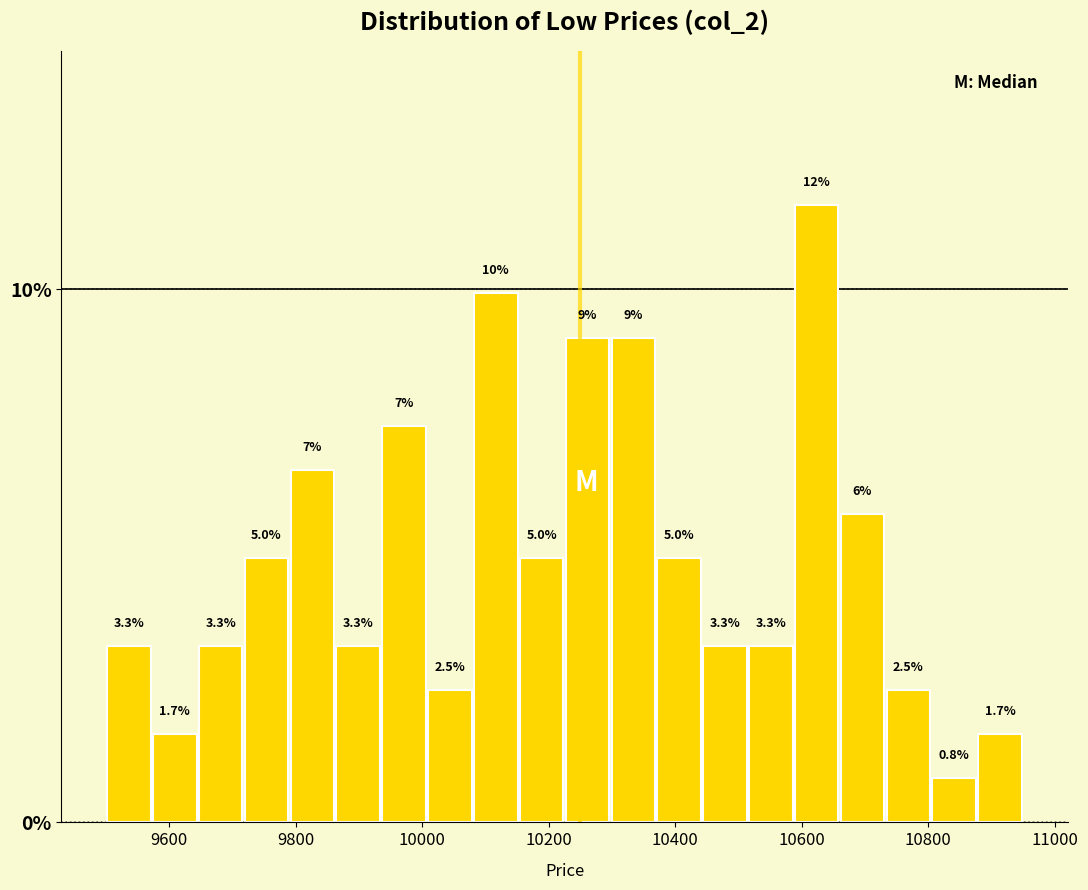

Read against the x-axis, roughly where is the centre of the tallest bar?

10620